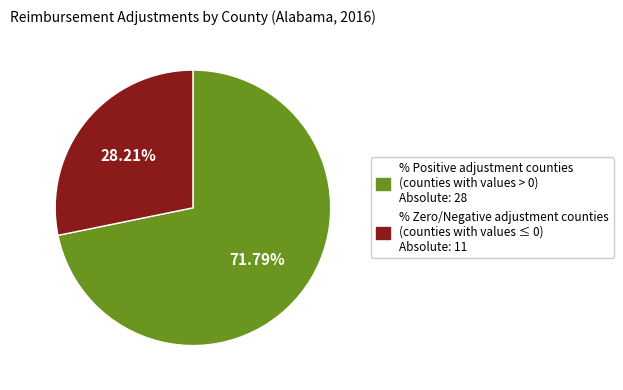

Is there any slice that represents more than half of the pie?

Yes